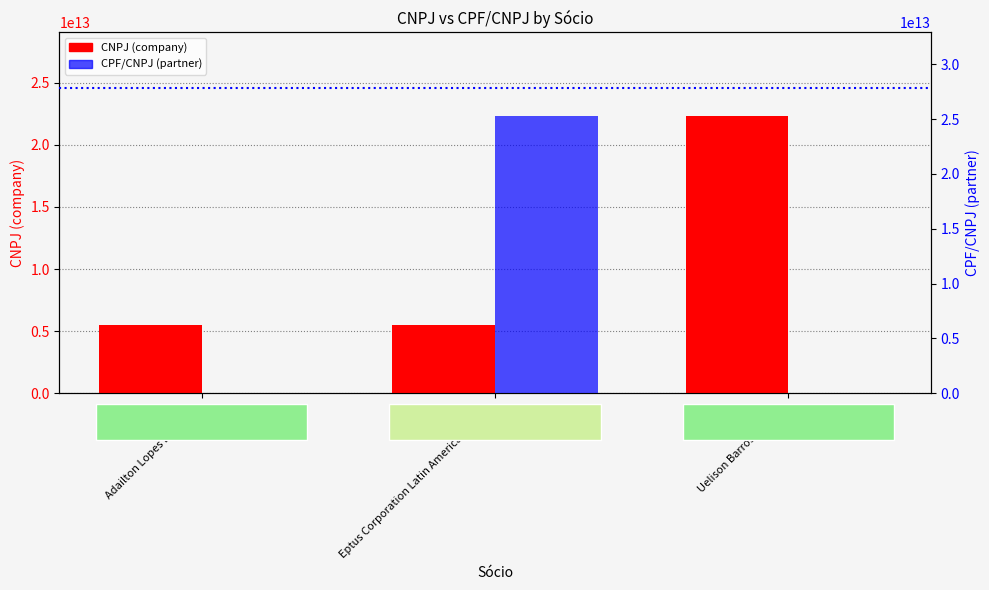

Rank the series by their maximum value, from highest to lowest.

CPF/CNPJ (partner), CNPJ (company)